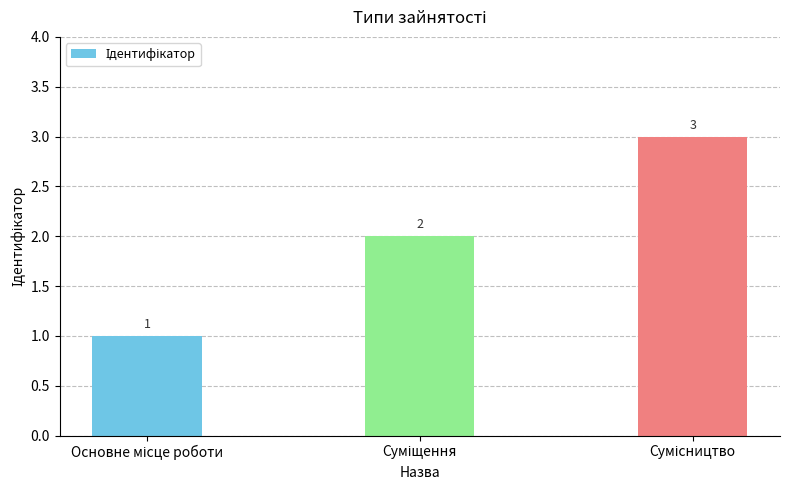

Count the values in the range 1 to 3.

3